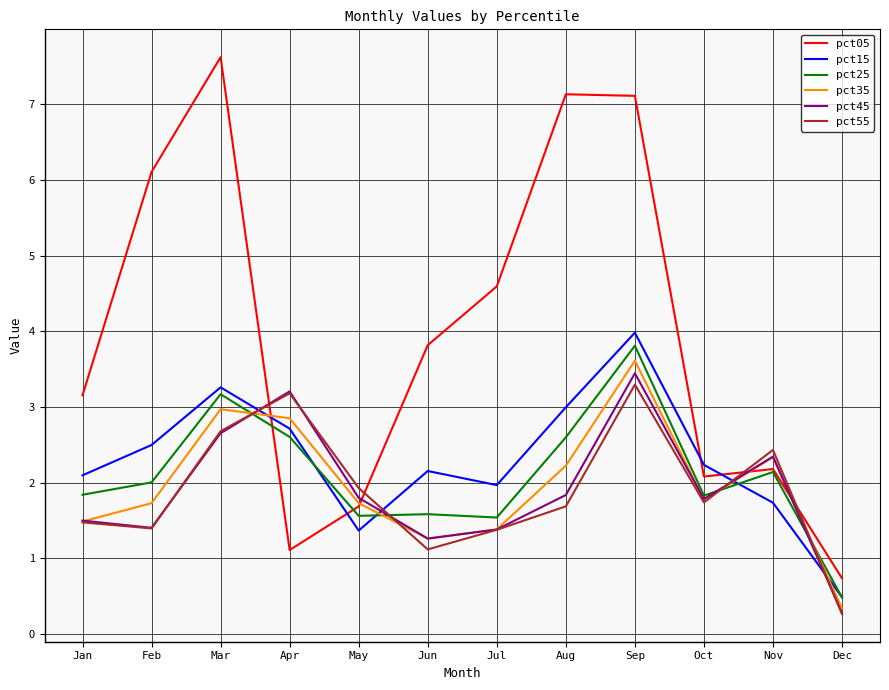

What is the greatest value displayed?

7.6